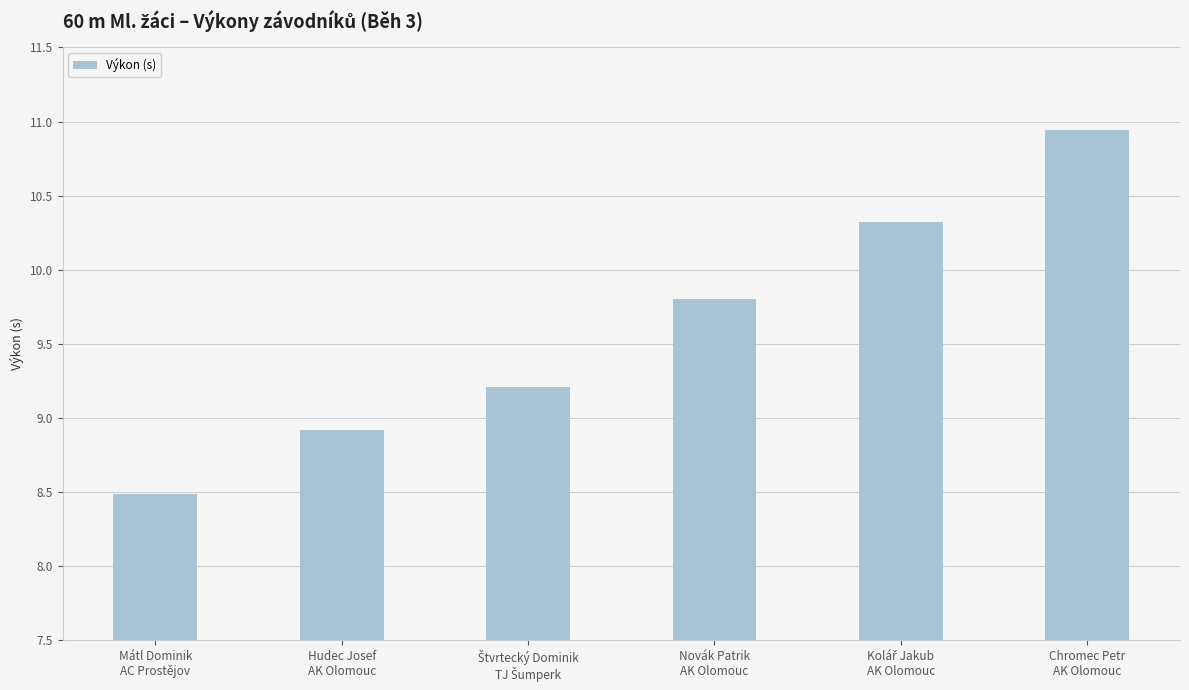

Reading left to right, extract all data points from this chart.

8.5	8.9	9.2	9.8	10.3	10.9